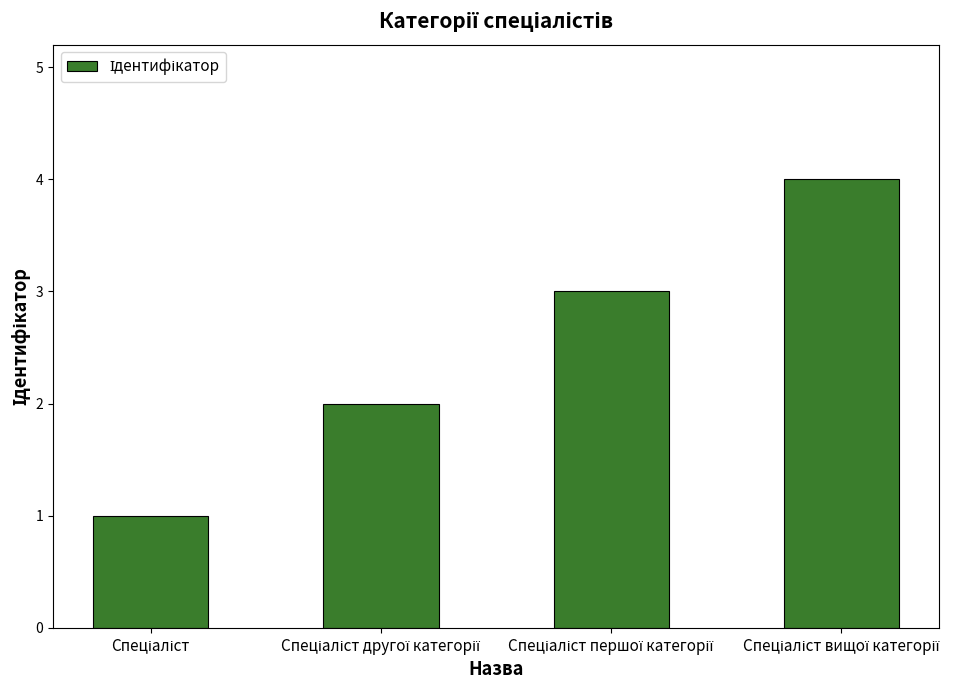

What is the greatest value displayed?

4